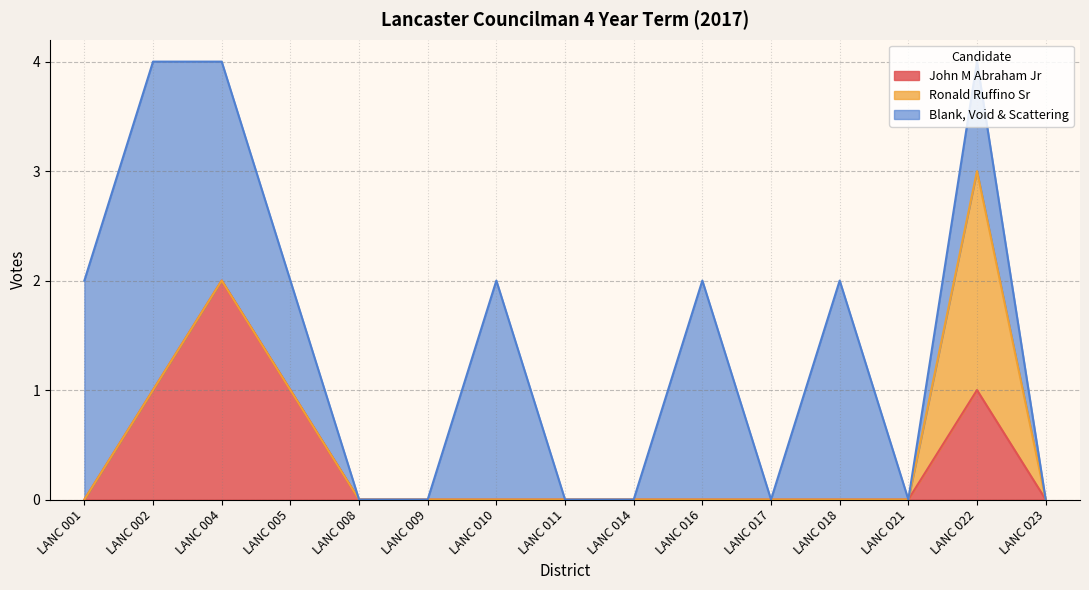

What are all the series names shown in the legend?

John M Abraham Jr, Ronald Ruffino Sr, Blank, Void & Scattering